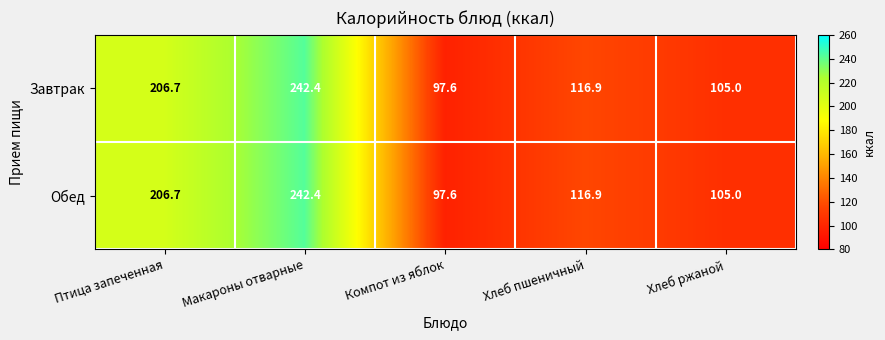

What is the sum of all Обед values?

768.6